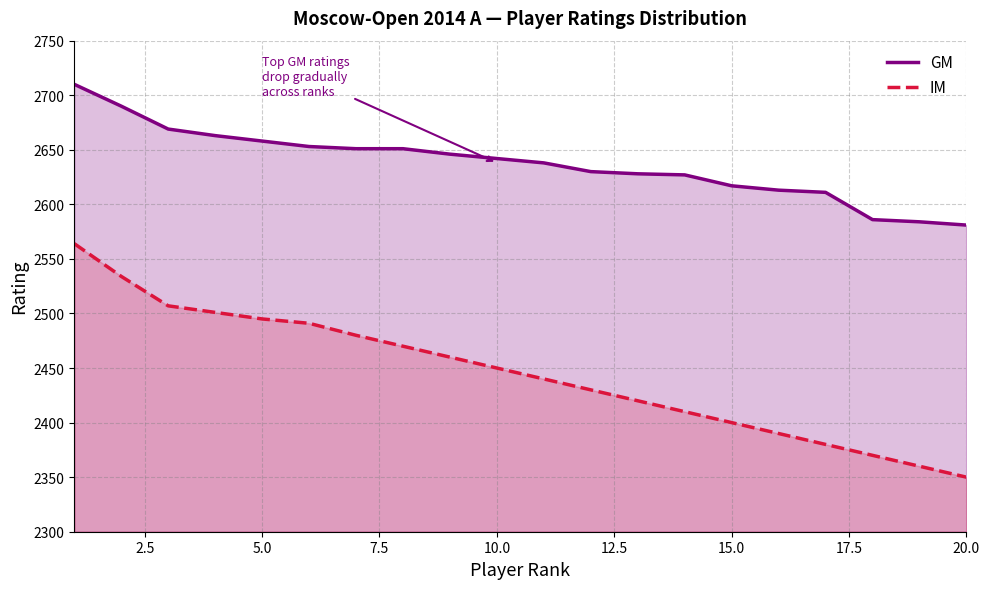

What is the difference between the maximum and minimum values in the GM series?

129